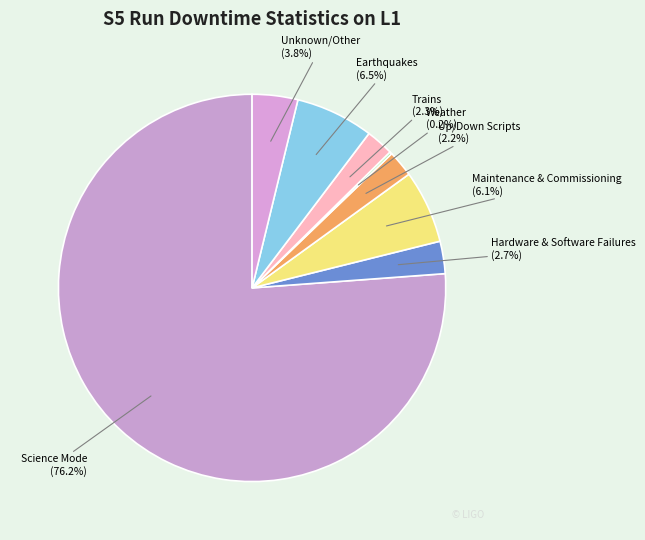

To the nearest percent, what is the difference between the Earthquakes and Trains slice percentages?

4%